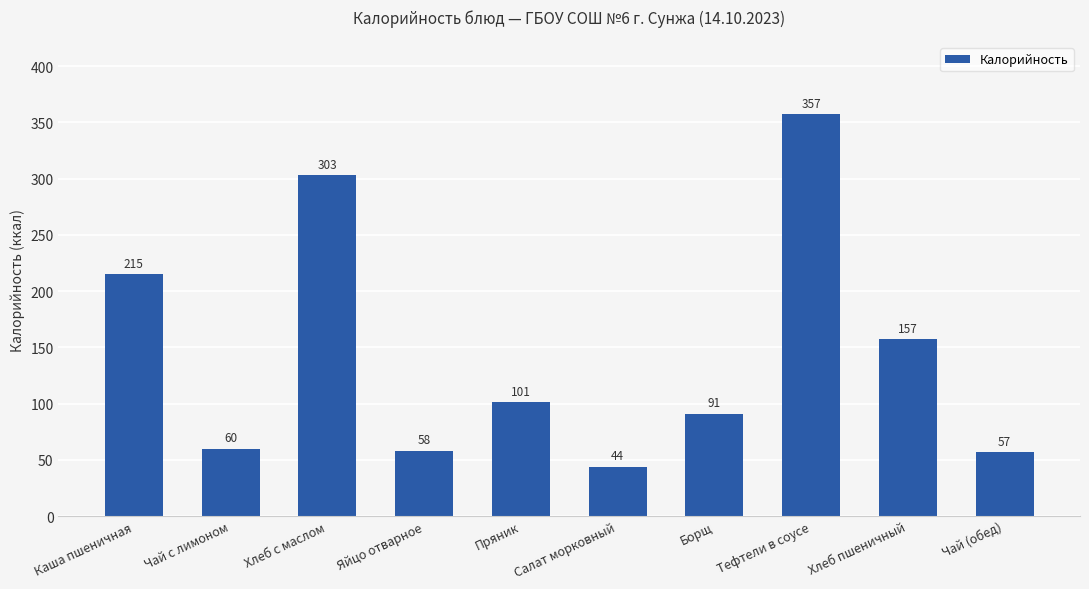

Which label corresponds to the smallest value in the chart?

Салат морковный